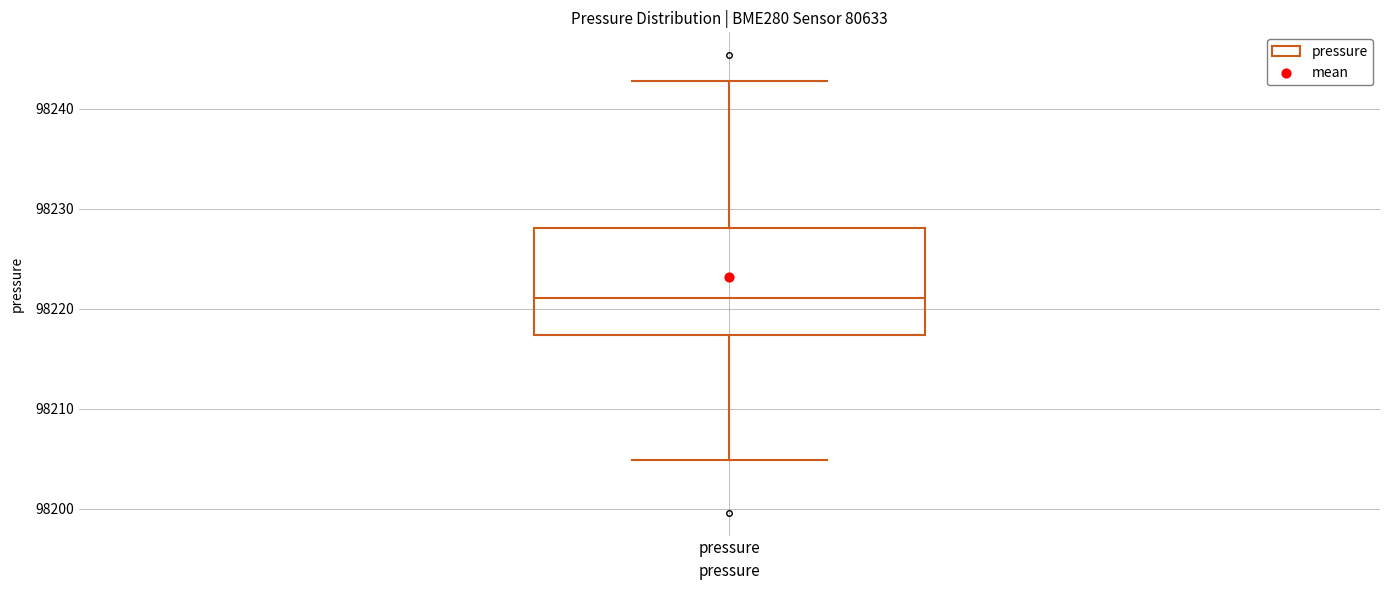

Where is the lower edge of the box for pressure on the y-axis? The values are not printed on the chart, so give them approximately, as read against the axis.

98217